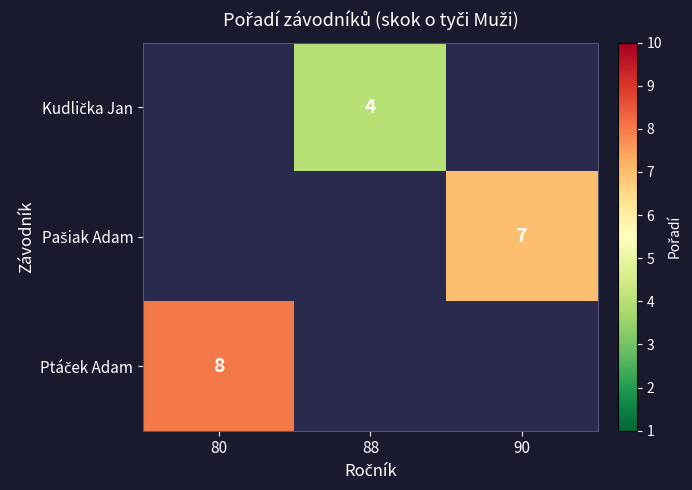

Is the value of Kudlička Jan at 88 greater than the value of Ptáček Adam at 90?

No